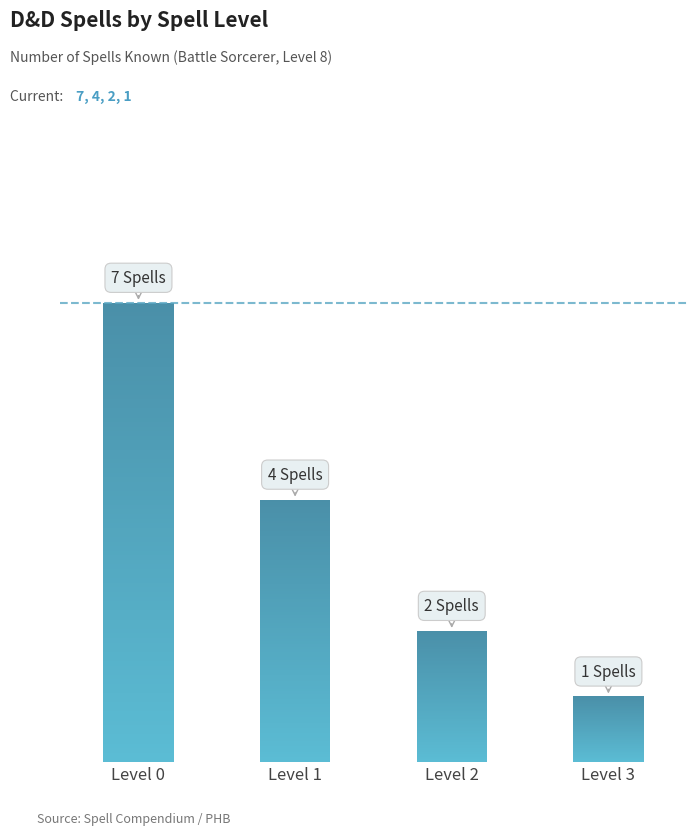

The chart shows a value of 2 at Level 2. True or false?

True